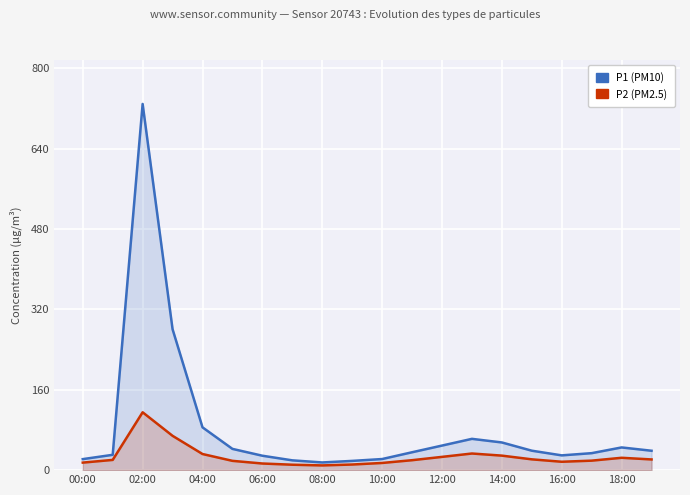

In P1 (PM10), how many points are higher than both neighbors (excluding endpoints)?

3